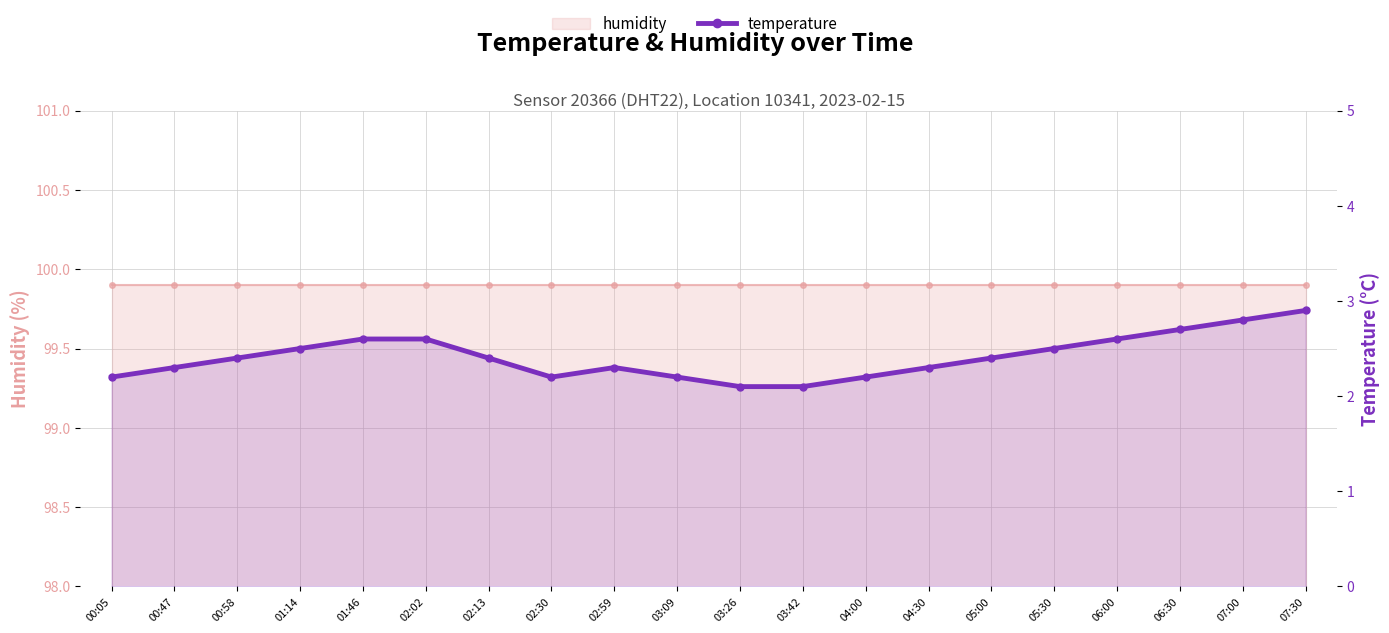

What is the difference between the values at 02:30 and 06:30?

0.5